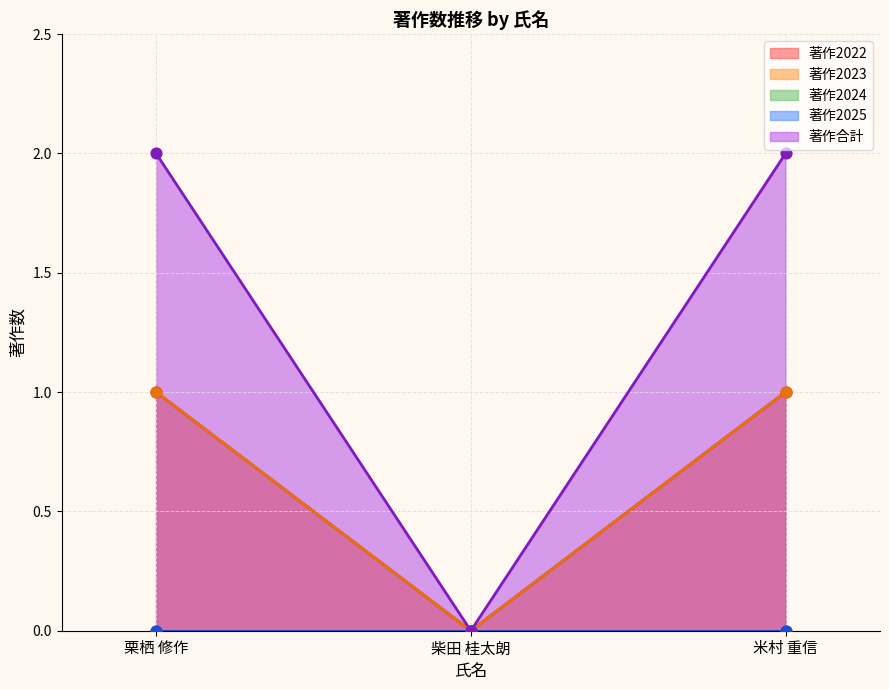

Which series has the largest total across all categories?

著作合計